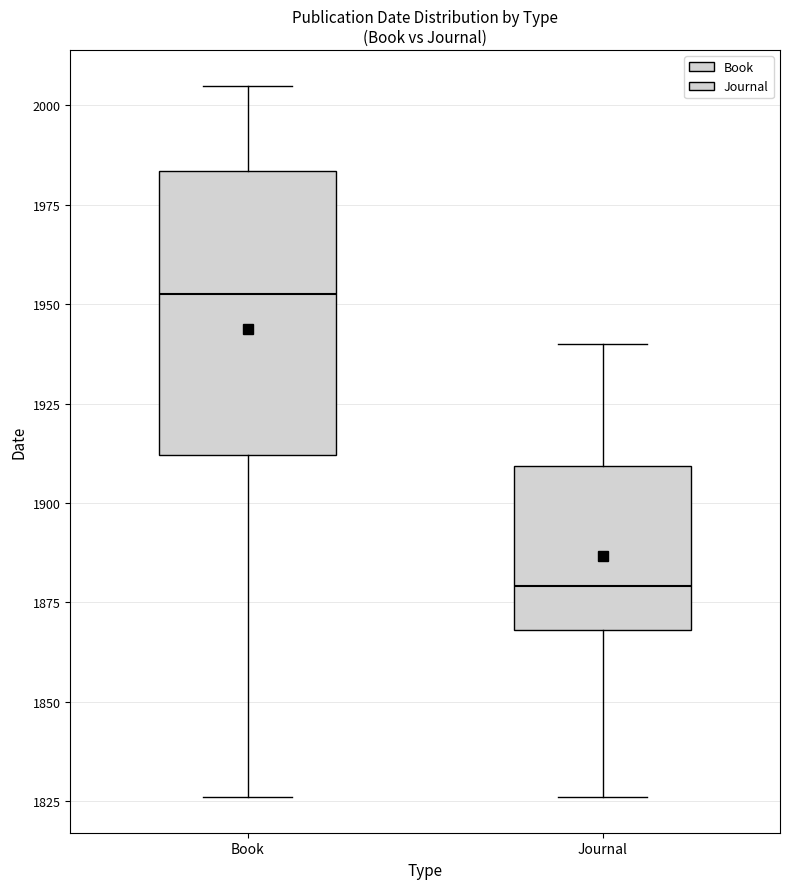

Reading left to right, transcribe this box plot: for each box, give where its median line is, the range the box spans, and where its two whiskers end, as read against the y-axis. The values are not printed on the chart, so give them approximately, as read against the axis.

Book: median 1955, box 1910 to 1985, whiskers 1825 to 2005
Journal: median 1880, box 1870 to 1910, whiskers 1825 to 1940